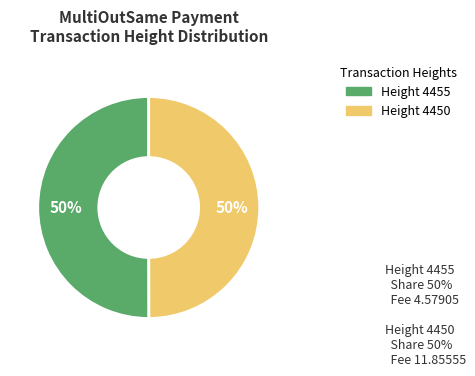

To the nearest percent, what is the average slice percentage?

50%